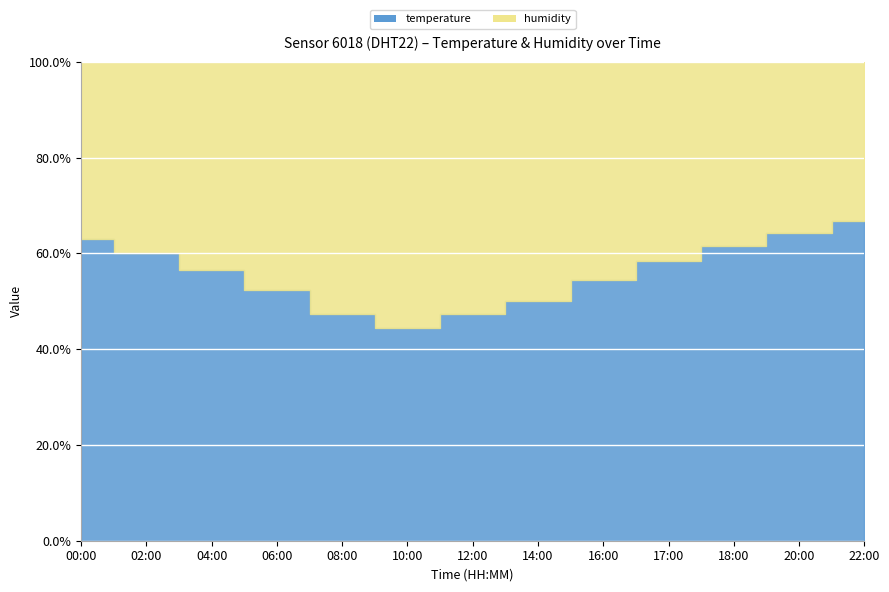

The chart shows a value of 52.4 at 06:00. True or false?

True